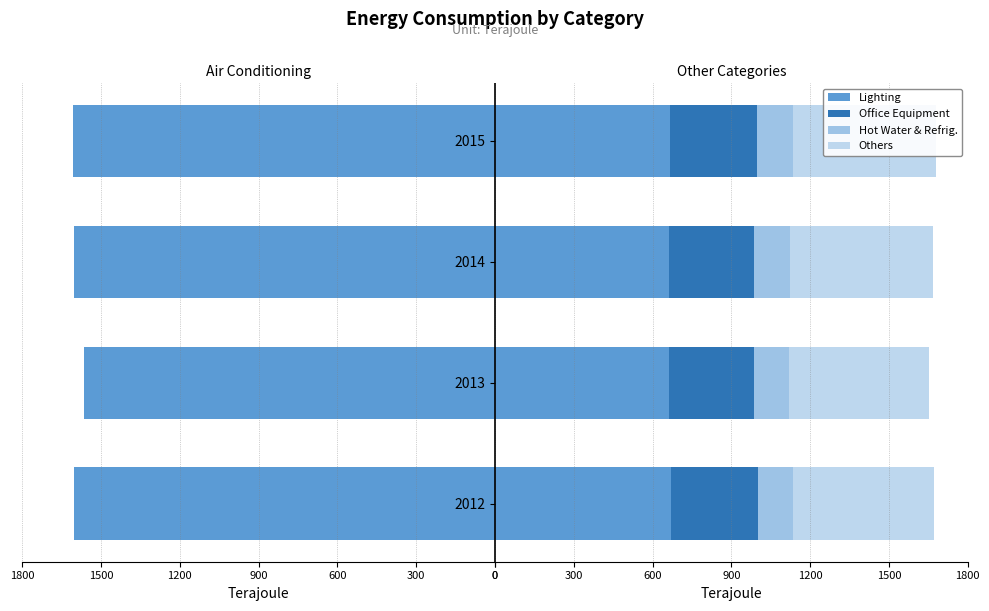

The Lighting series shows 424 at 2014. True or false?

False